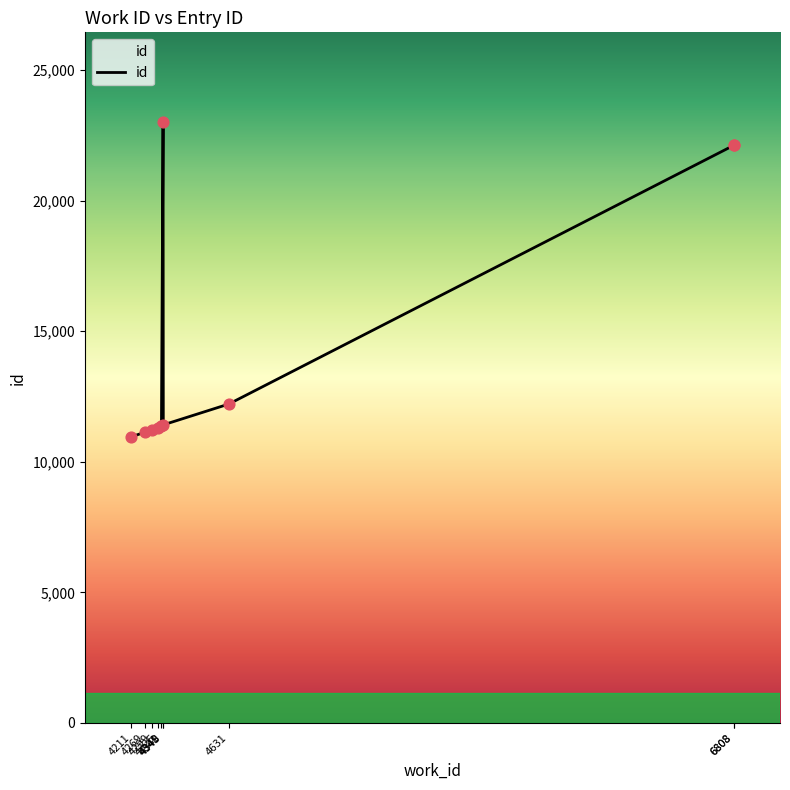

What is the change in value from 4325 to 4631?

+899